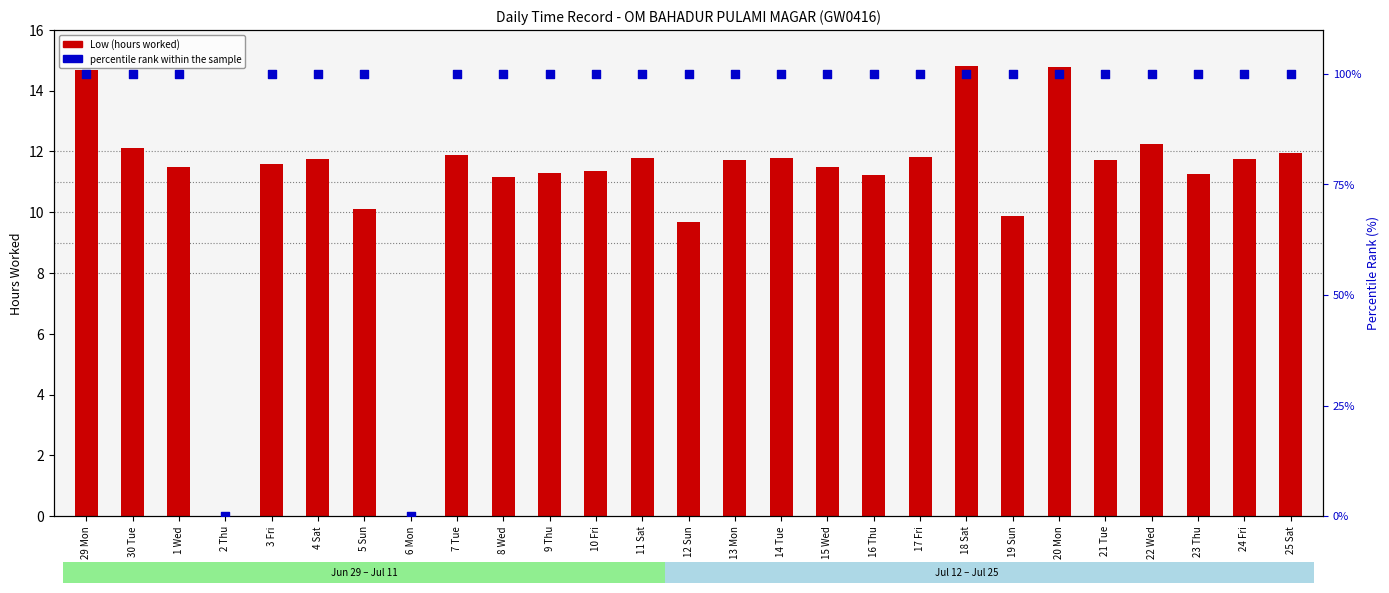

Which series has the largest Y range (max minus min)?

percentile rank within the sample